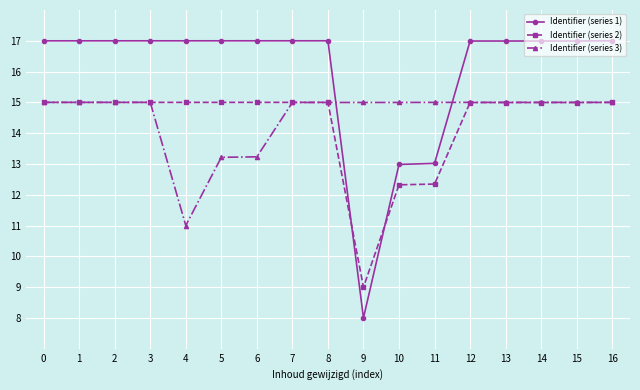

What is the total value across all series at 6?

45.2